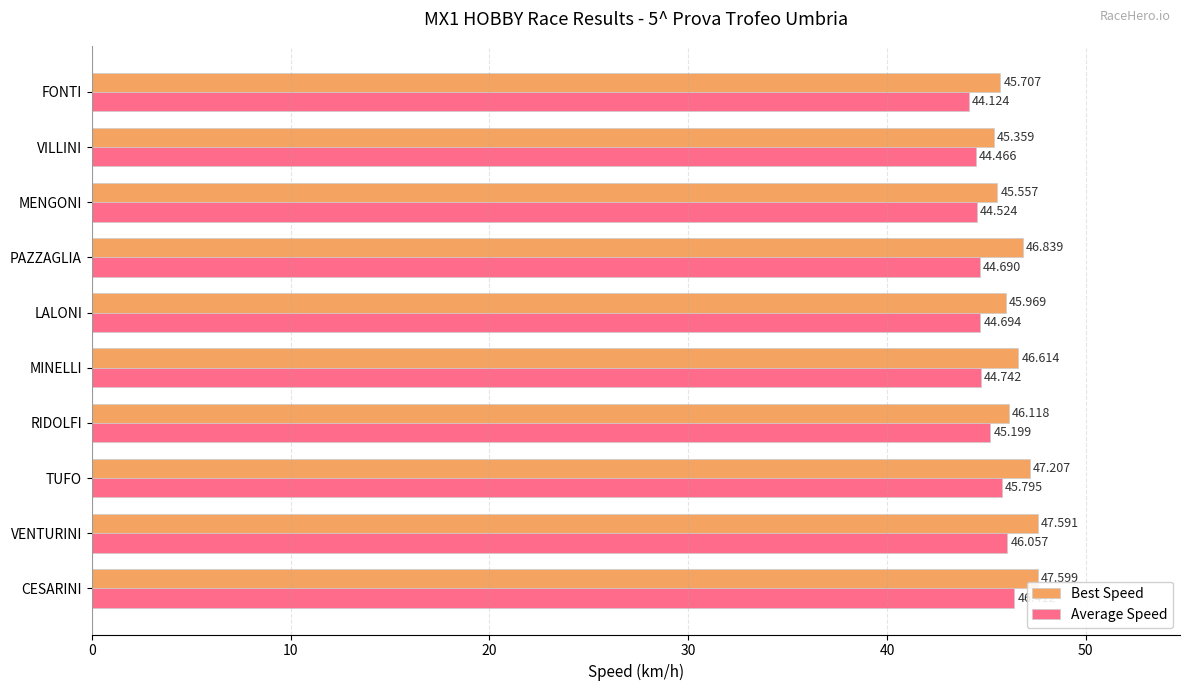

Rank the series by their average value, from lowest to highest.

Average Speed, Best Speed